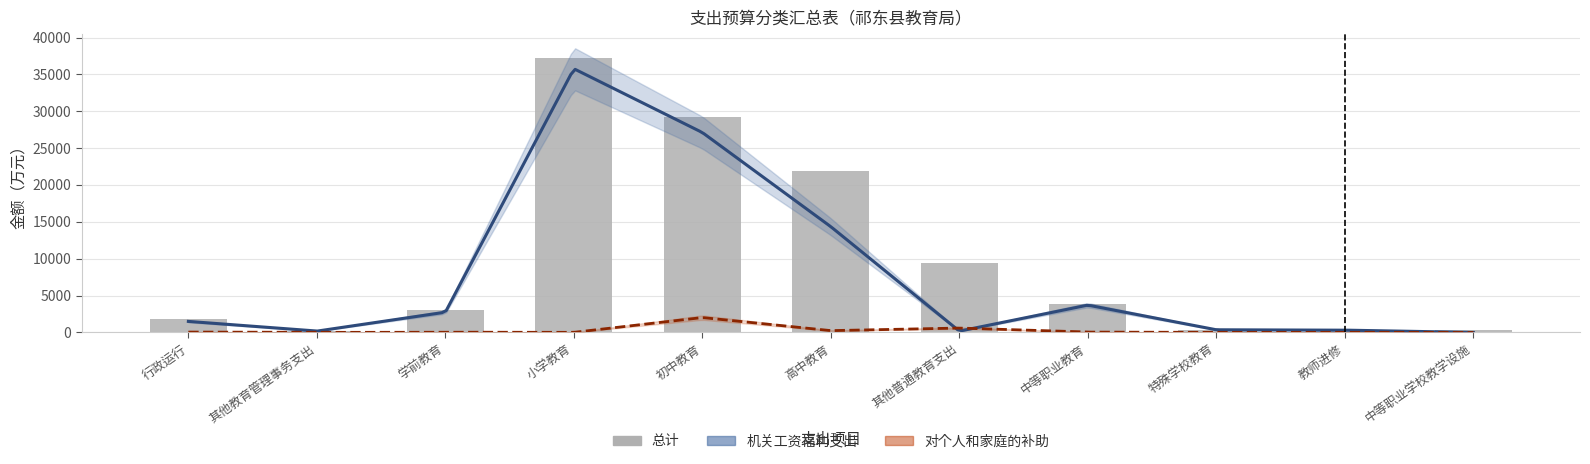

Where is 机关工资福利支出 nearest to the value 17884?

高中教育